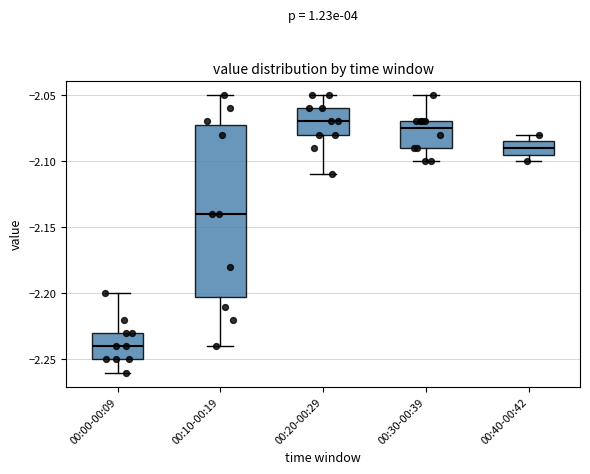

Reading left to right, transcribe this box plot: for each box, give where its median line is, the range the box spans, and where its two whiskers end, as read against the y-axis. The values are not printed on the chart, so give them approximately, as read against the axis.

00:00-00:09: median -2.240, box -2.250 to -2.230, whiskers -2.260 to -2.200
00:10-00:19: median -2.140, box -2.200 to -2.070, whiskers -2.240 to -2.050
00:20-00:29: median -2.070, box -2.080 to -2.060, whiskers -2.110 to -2.050
00:30-00:39: median -2.075, box -2.090 to -2.070, whiskers -2.100 to -2.050
00:40-00:42: median -2.090, box -2.095 to -2.085, whiskers -2.100 to -2.080